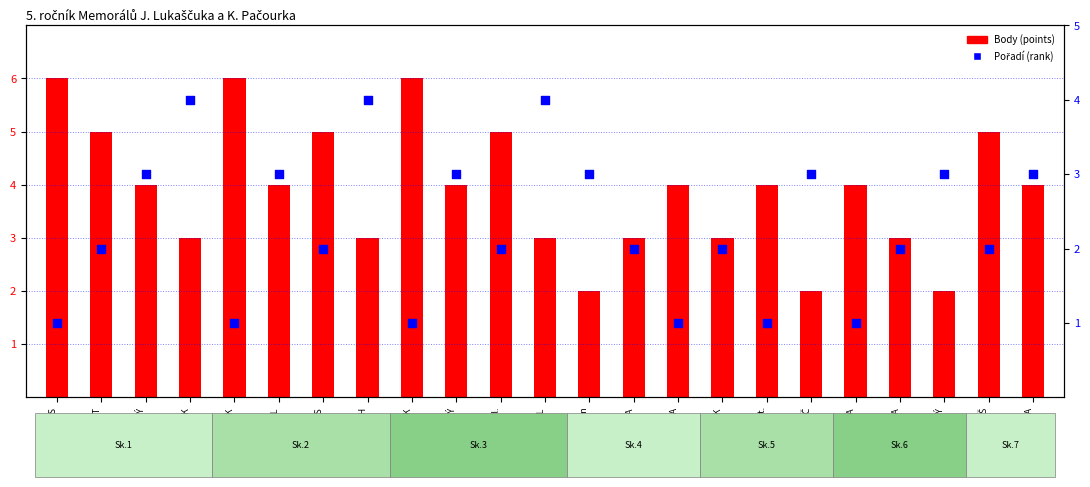

What are all the series names shown in the legend?

Body (points), Pořadí (rank)